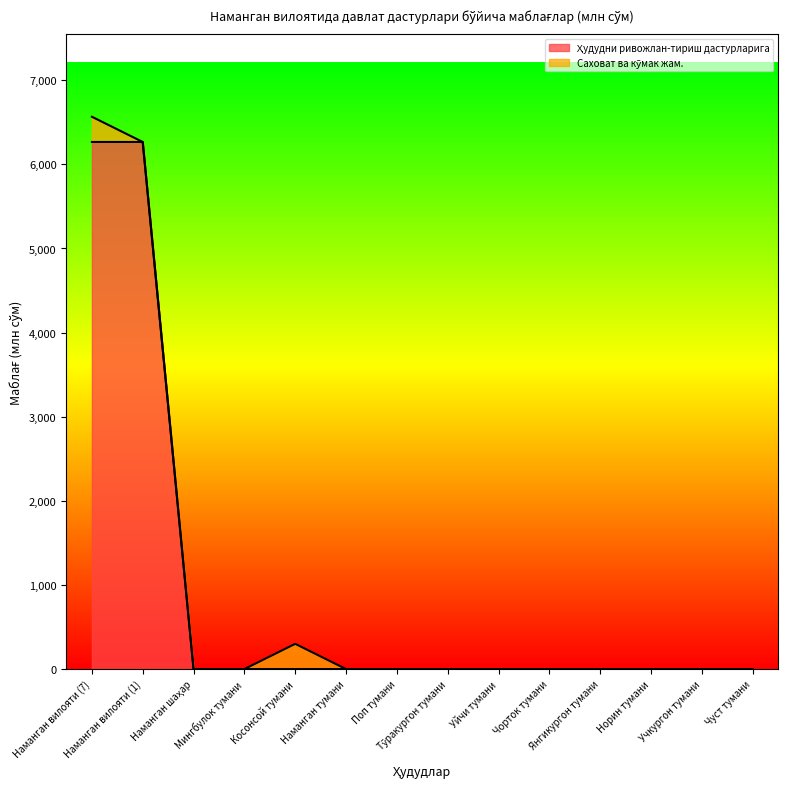

What position from the left is Наманган шаҳар?

3